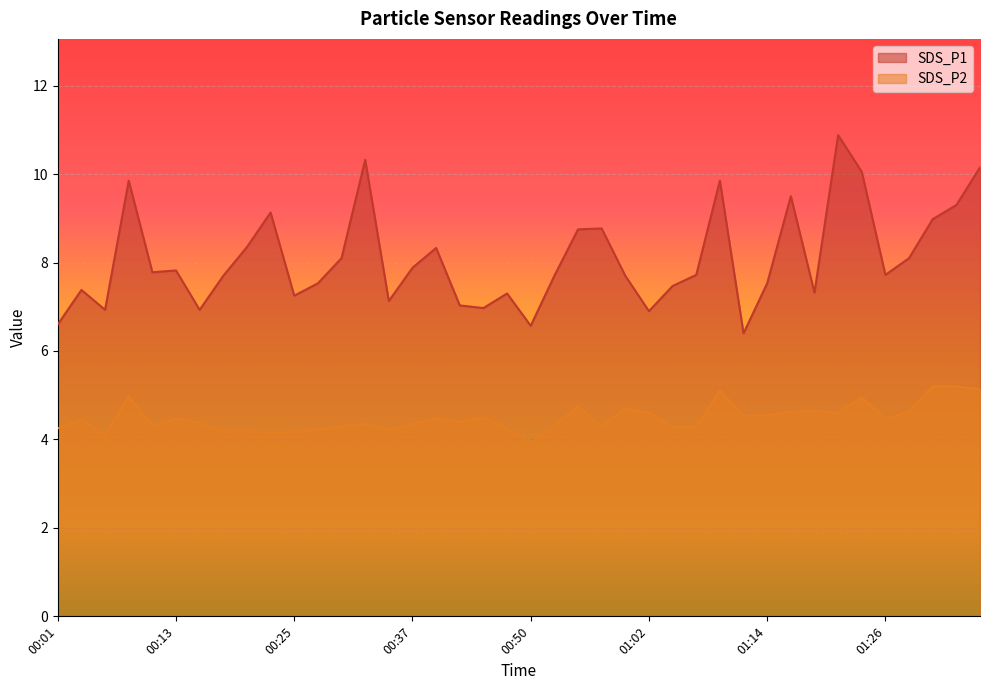

How many values in the SDS_P2 series are below 4?

1